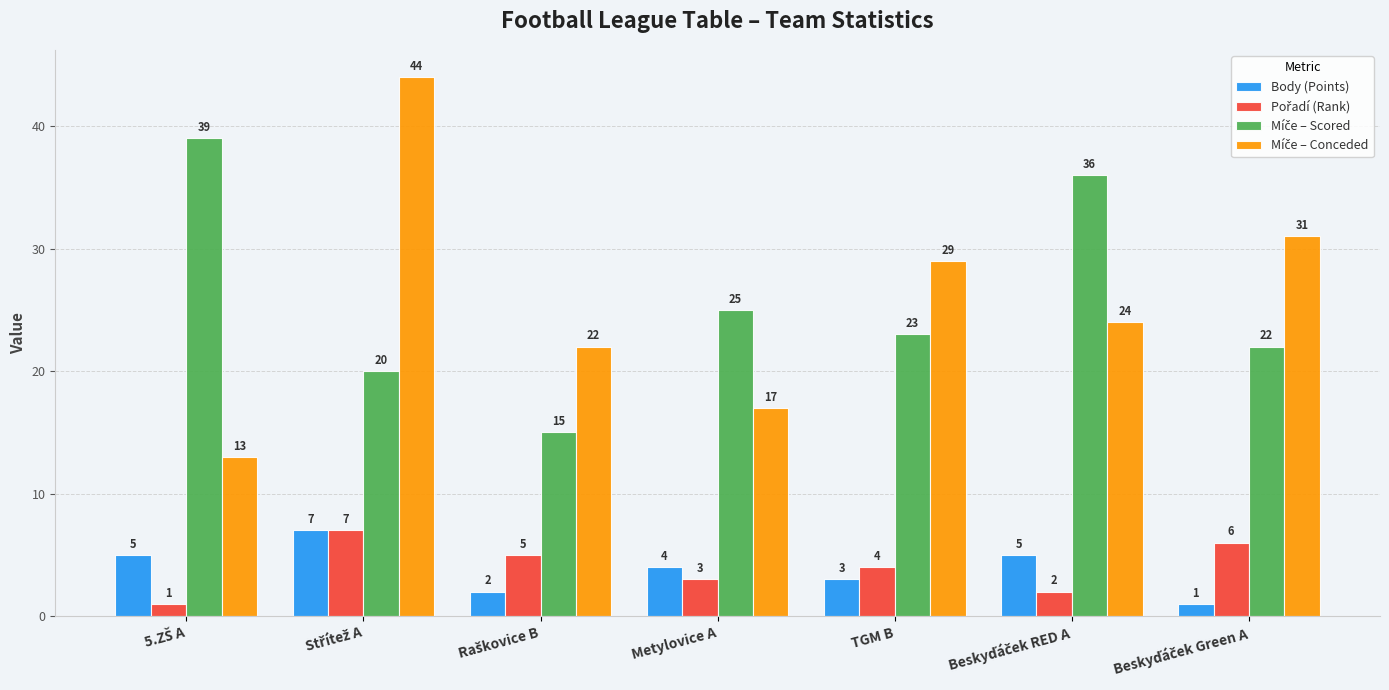

How many data points does each series have?

7